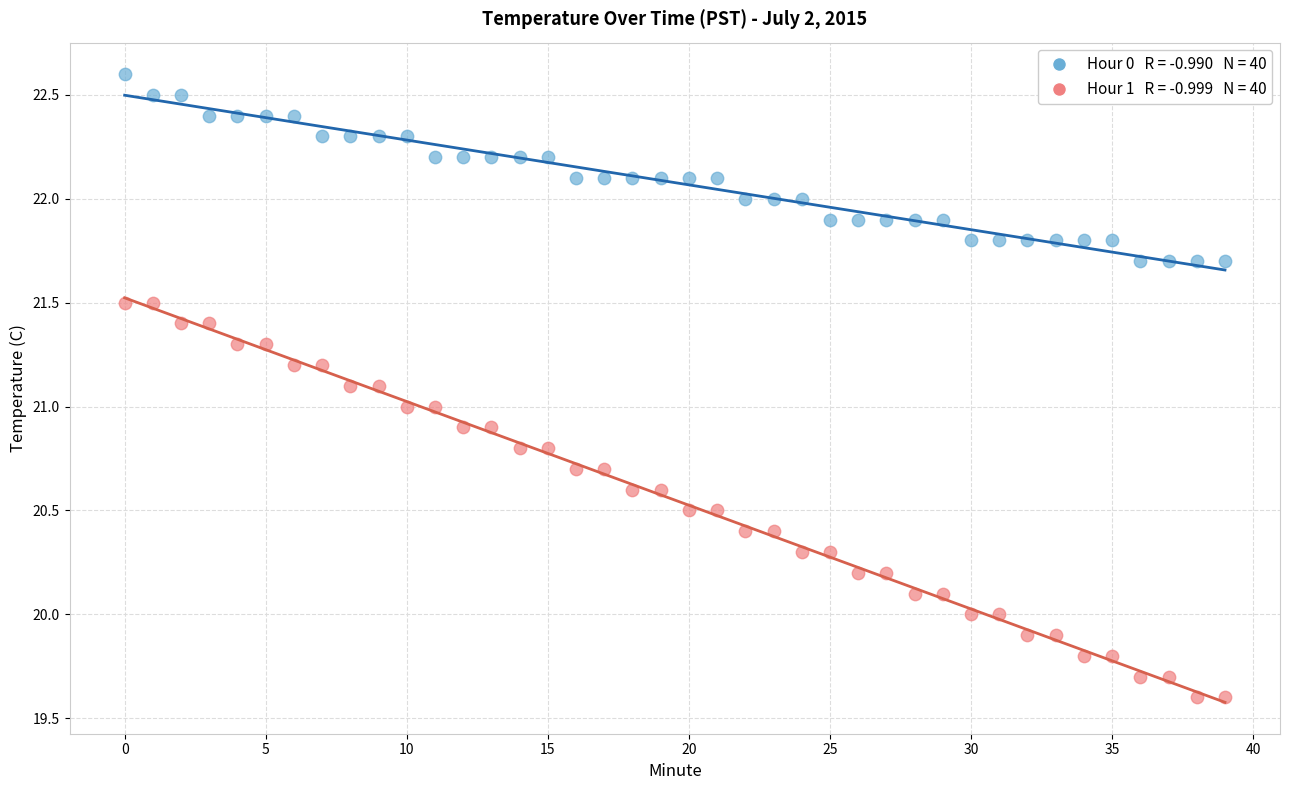

Across all data points, what is the range of Y values (max minus min)?

3.0